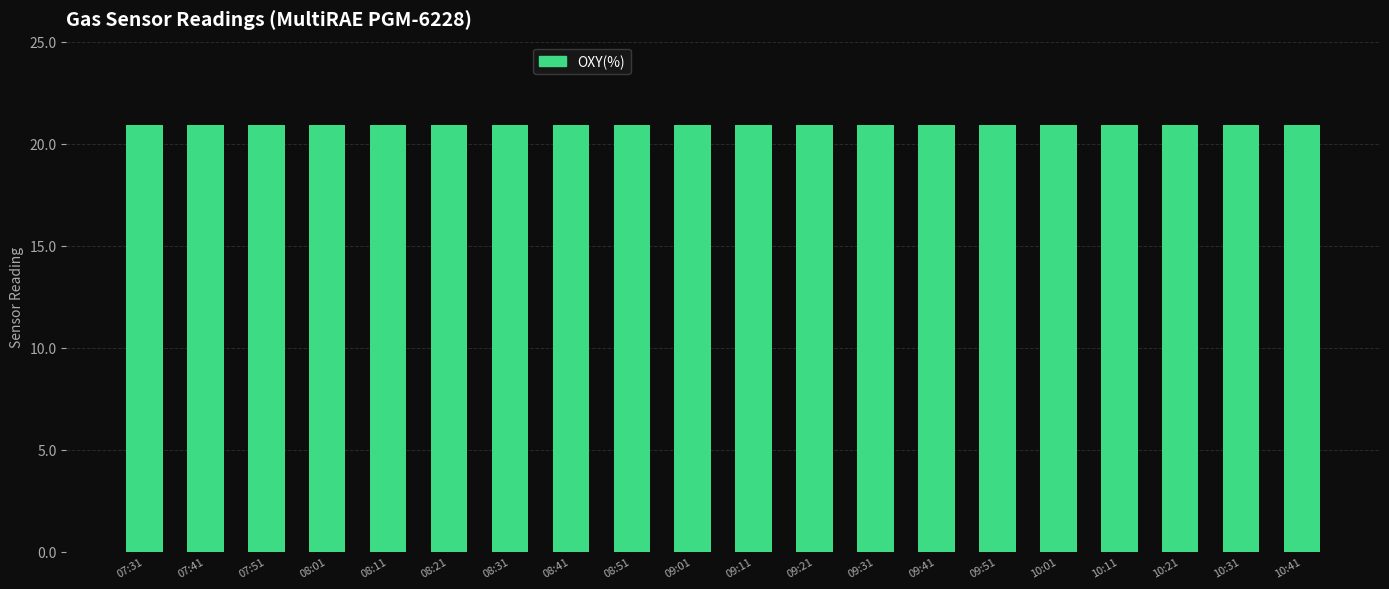

What is the average value of the OXY(%) series?

20.9